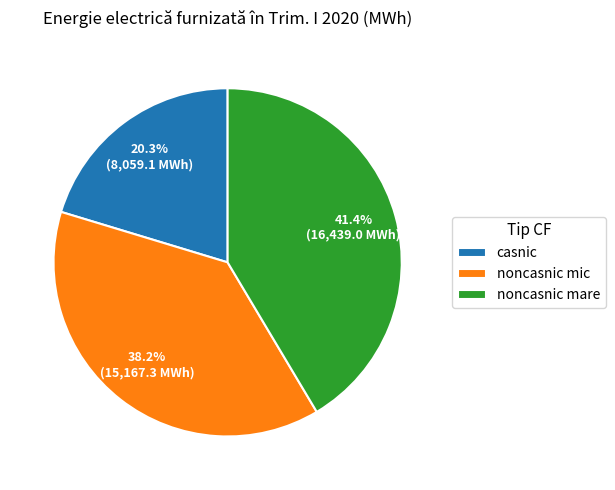

Which category has the biggest portion of the pie?

noncasnic mare